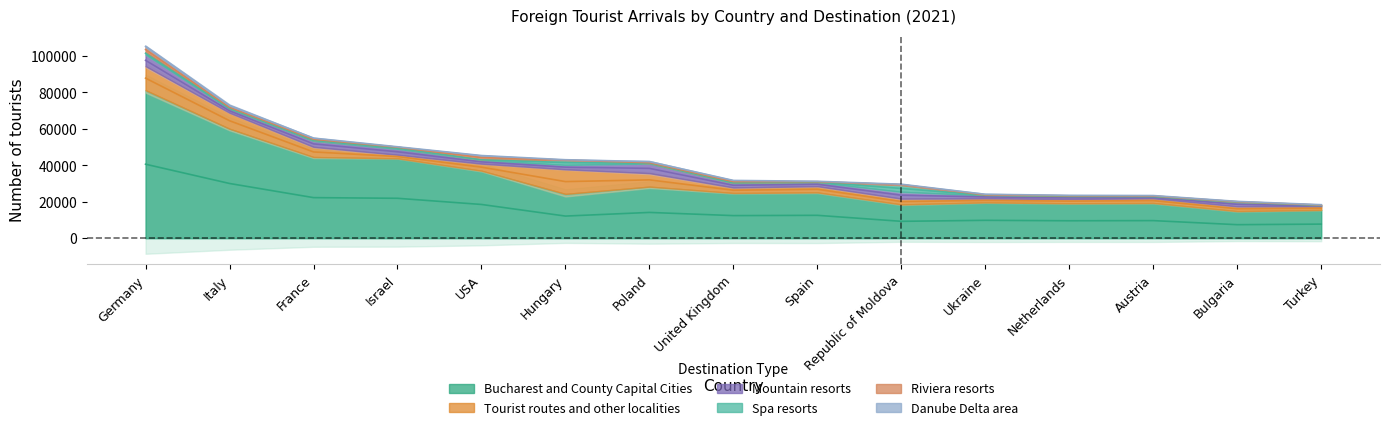

How many distinct data groups are displayed?

6